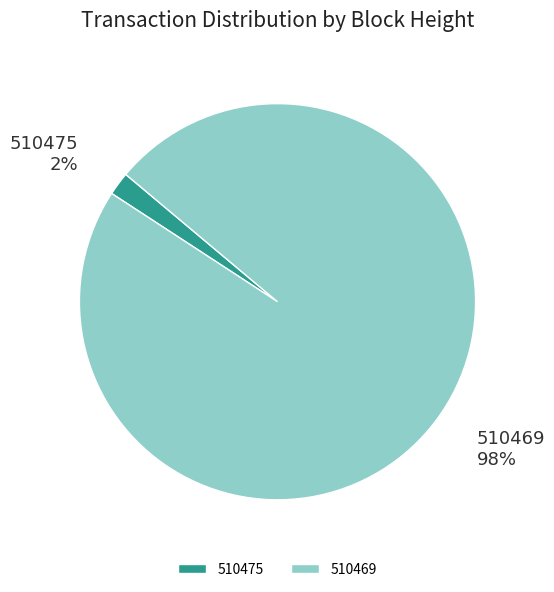

Is the sum of 510475 and 510469 greater than half?

Yes